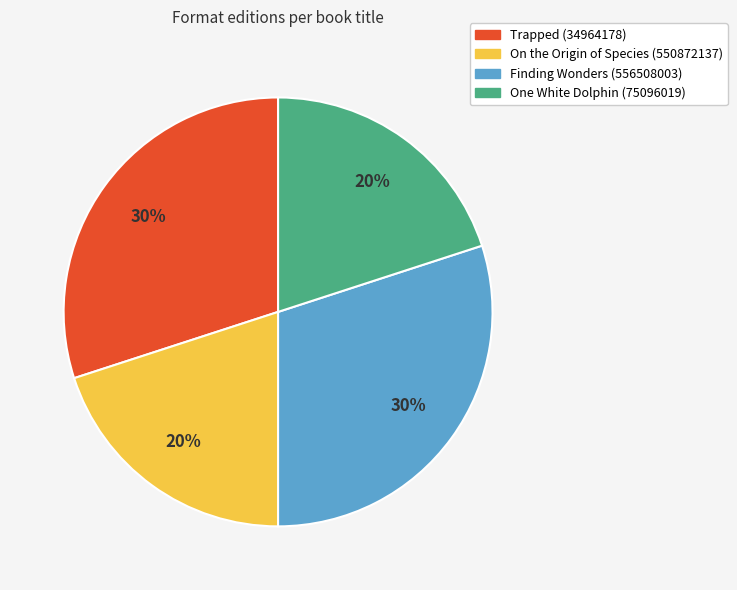

Does any single category account for the majority?

No